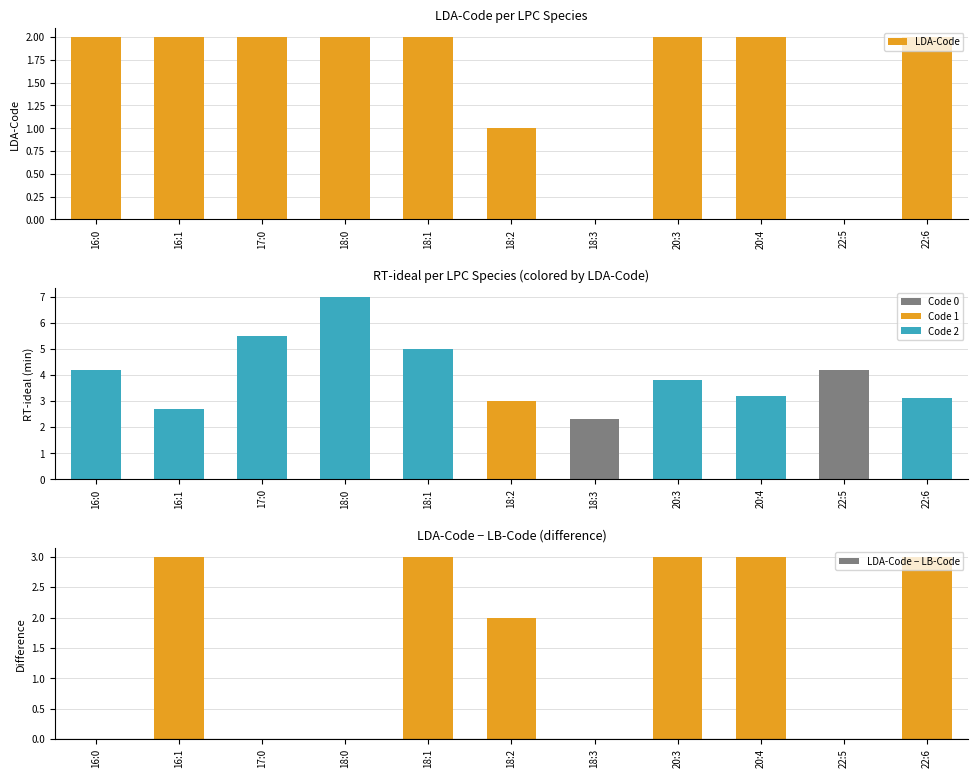

What is the label of the 5th bar from the right?

18:3